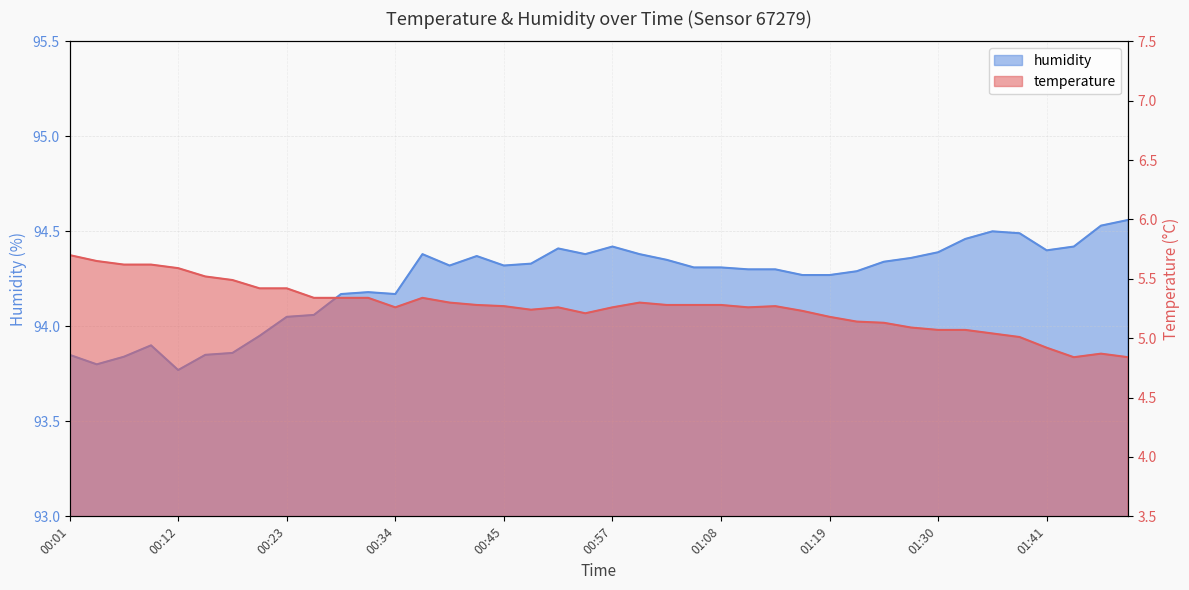

How many lines are shown in the chart?

2